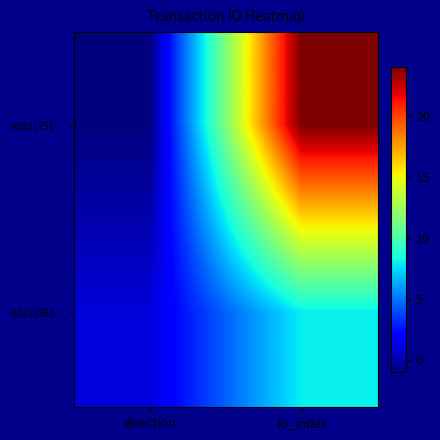

At direction, list the series in order from smallest to largest.

ed831751…, bd3a2561…